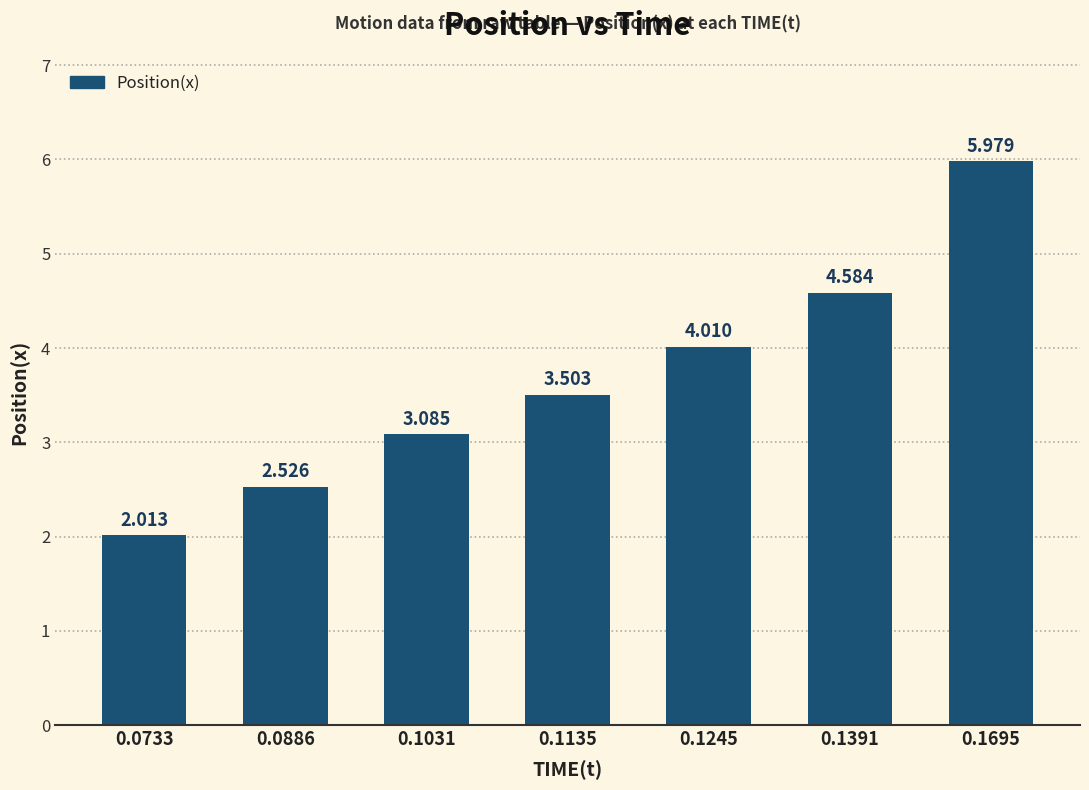

Reading right to left, list all the values displayed in this chart.

6.0	4.6	4.0	3.5	3.1	2.5	2.0